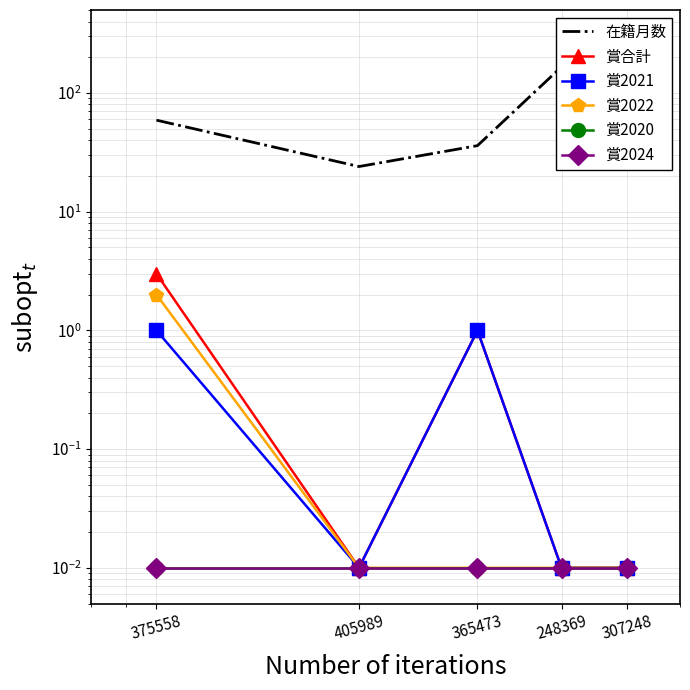

What is the label of the 4th point from the right?

405989